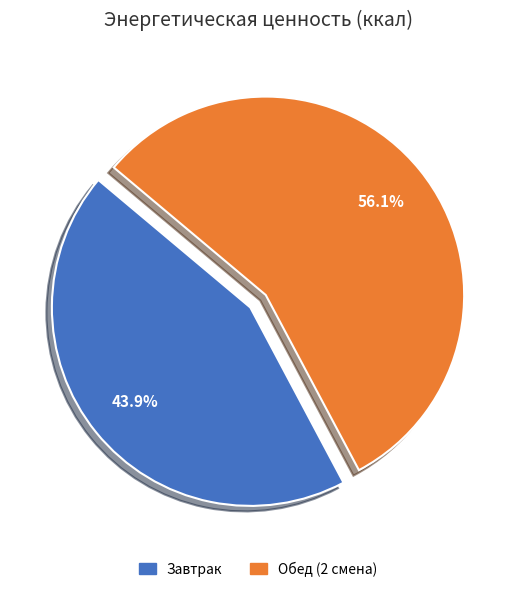

Which category has the smallest portion of the pie?

Завтрак